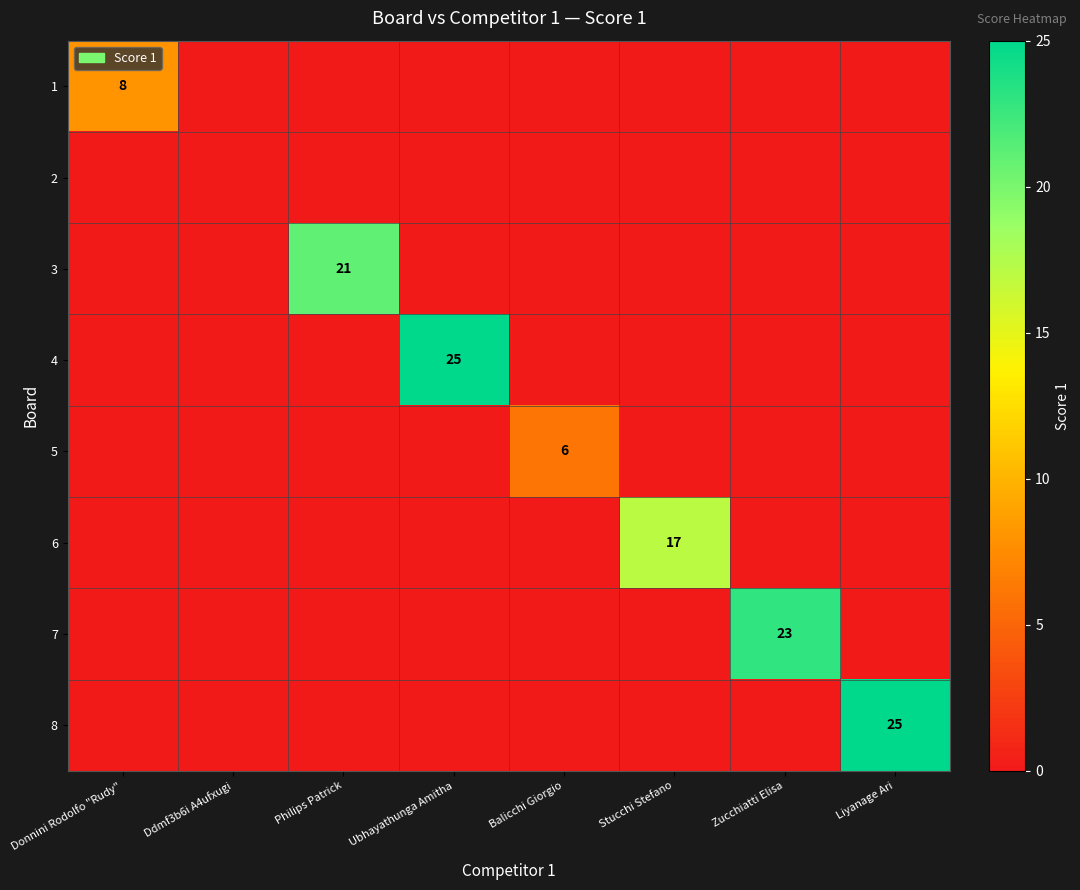

At Stucchi Stefano, list the series in order from largest to smallest.

6, 1, 2, 3, 4, 5, 7, 8